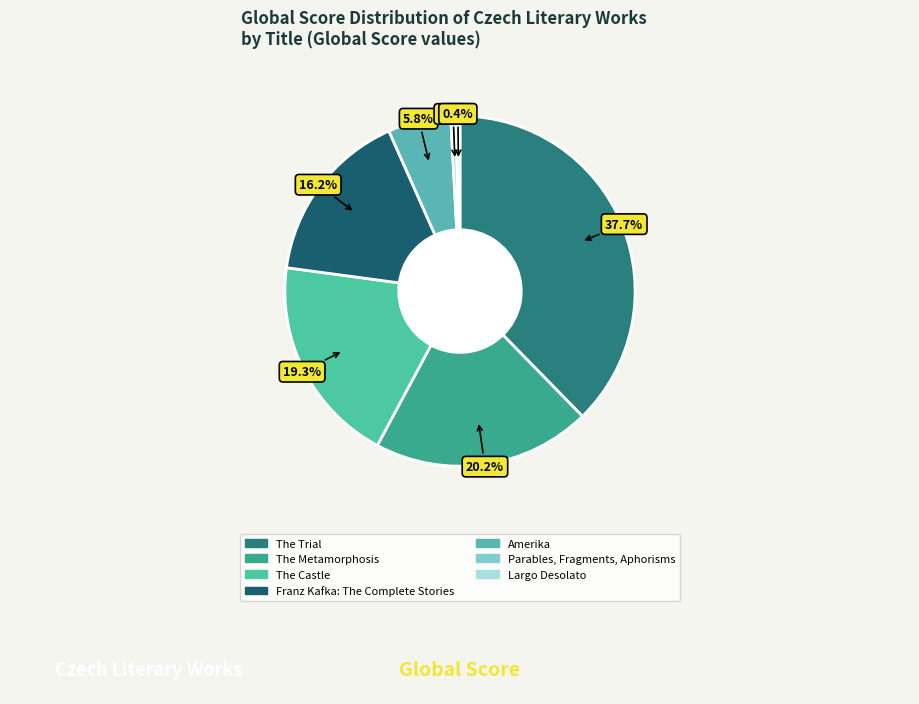

To the nearest percent, what is the combined percentage of The Metamorphosis and The Castle?

39%